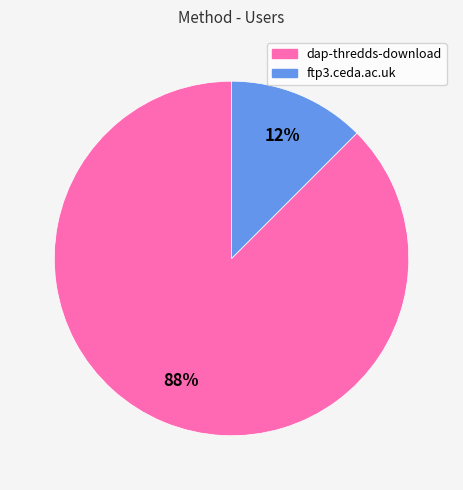

Does any single category account for the majority?

Yes